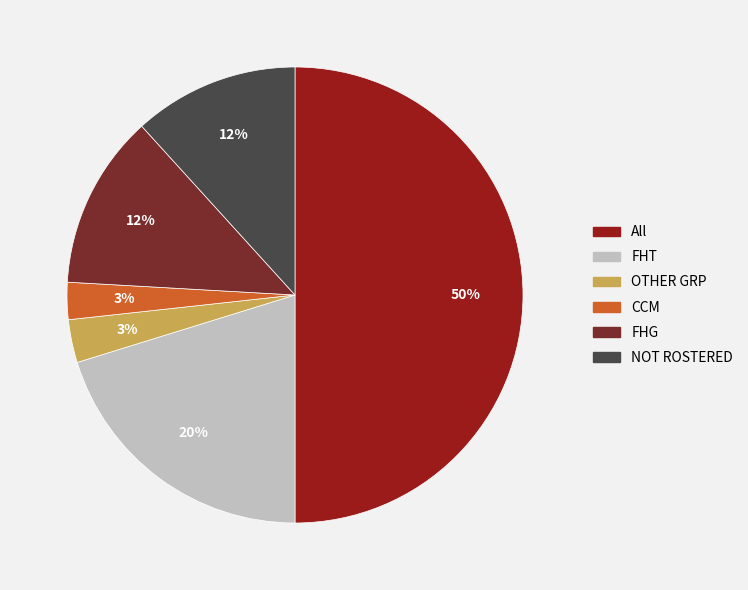

Is CCM the majority of the pie?

No